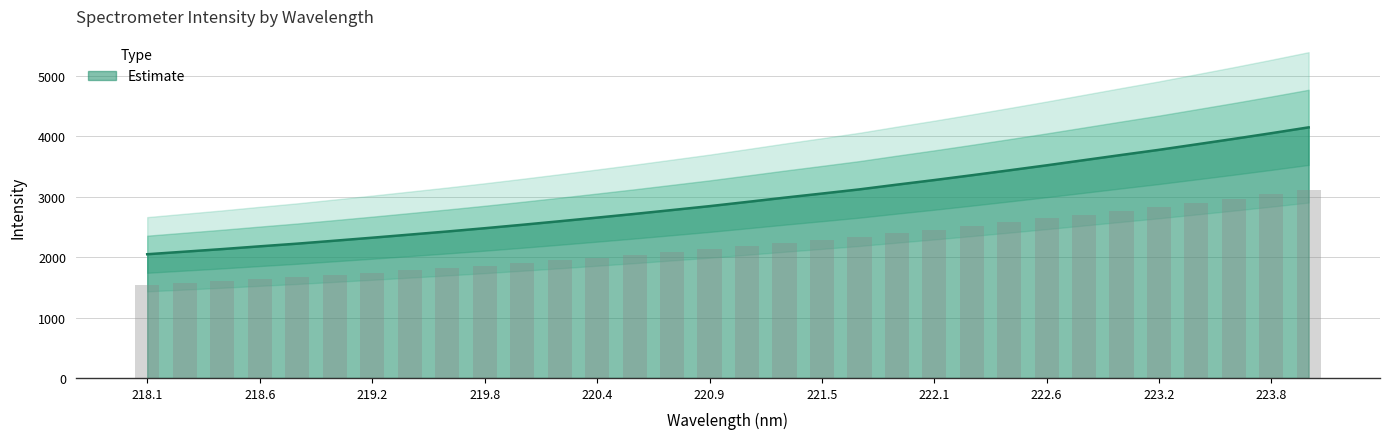

The value of Estimate at 223.8 is 2006.1. True or false?

False